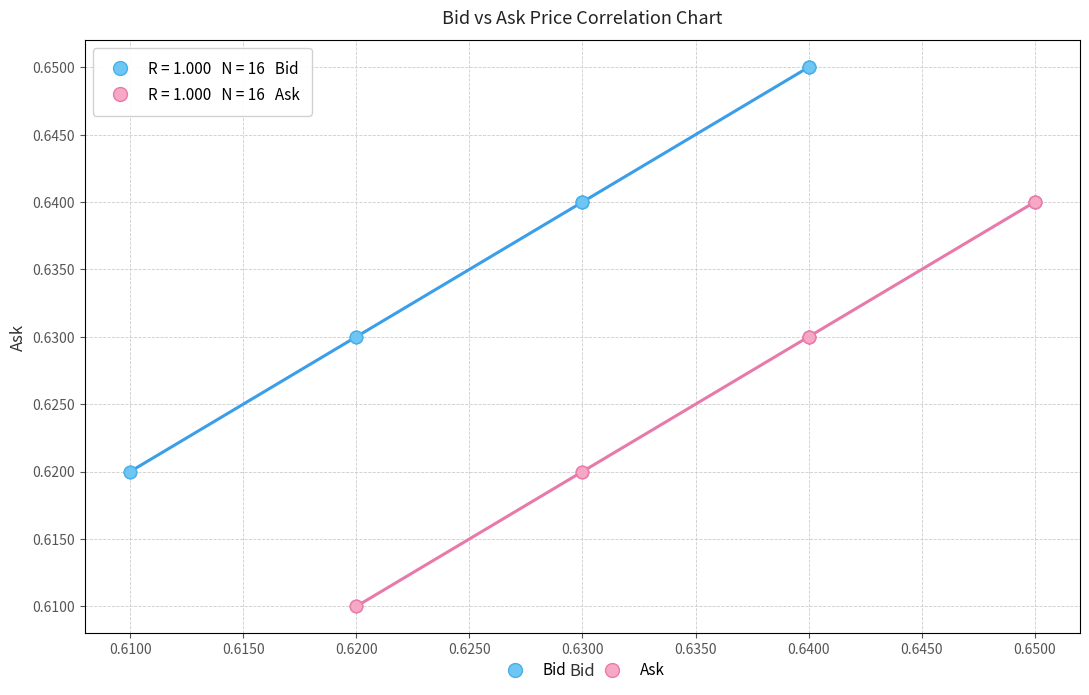

Which series contains the lowest Y value?

Ask